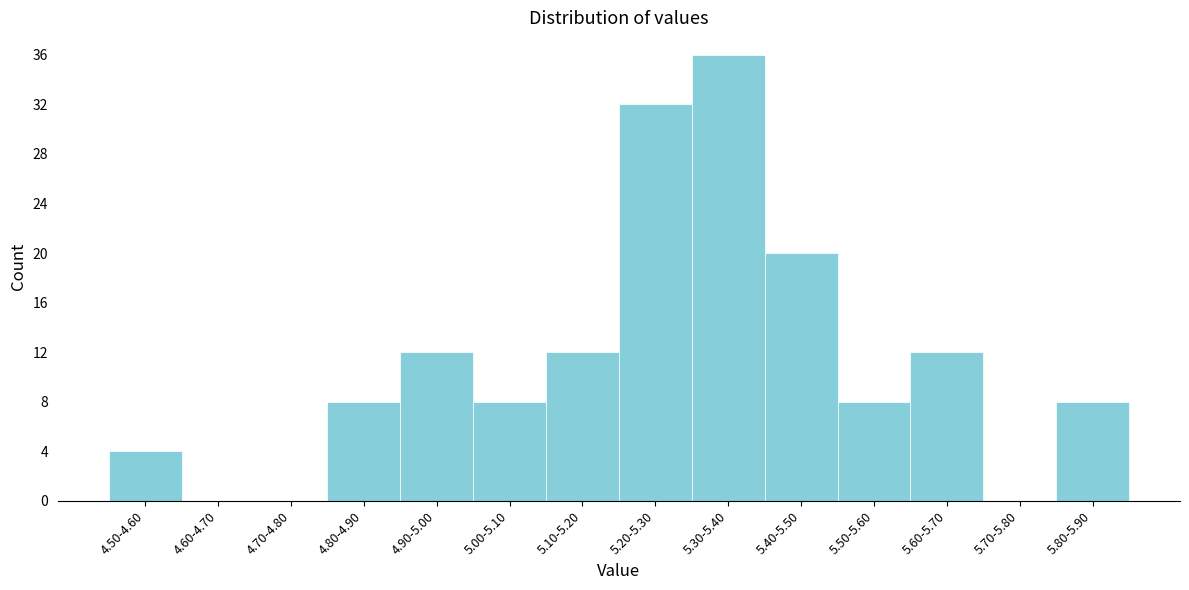

Reading right to left, what are all the values shown in this chart?

5.80-5.90=8	5.70-5.80=0	5.60-5.70=12	5.50-5.60=8	5.40-5.50=20	5.30-5.40=36	5.20-5.30=32	5.10-5.20=12	5.00-5.10=8	4.90-5.00=12	4.80-4.90=8	4.70-4.80=0	4.60-4.70=0	4.50-4.60=4